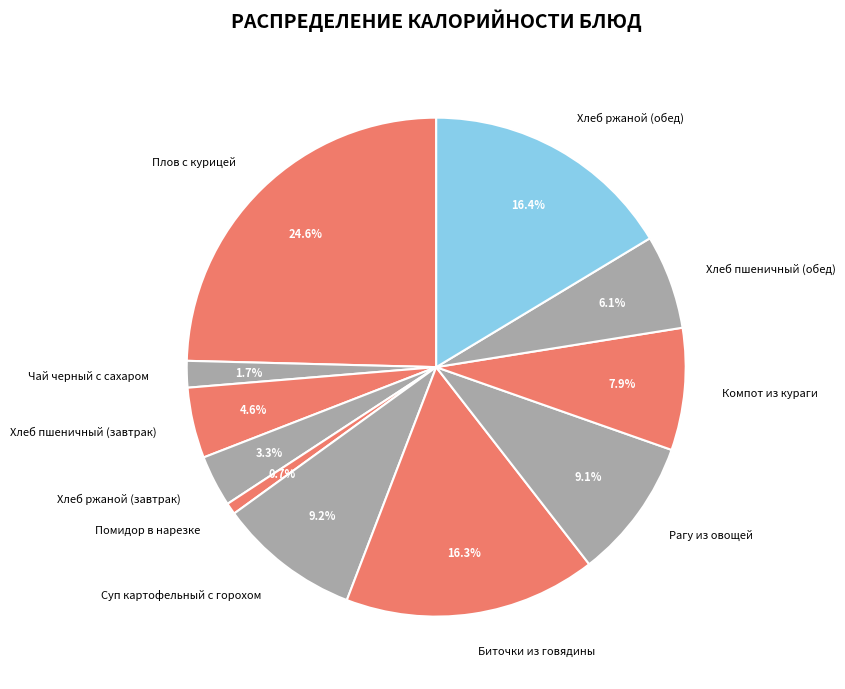

Approximately how many times larger is the value at Чай черный с сахаром compared to Суп картофельный с горохом?

0.2